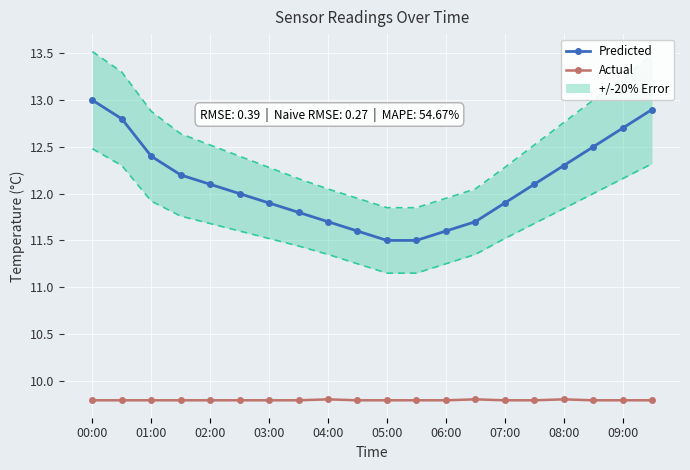

True or false: Predicted has more than 2 interior local peaks.

False